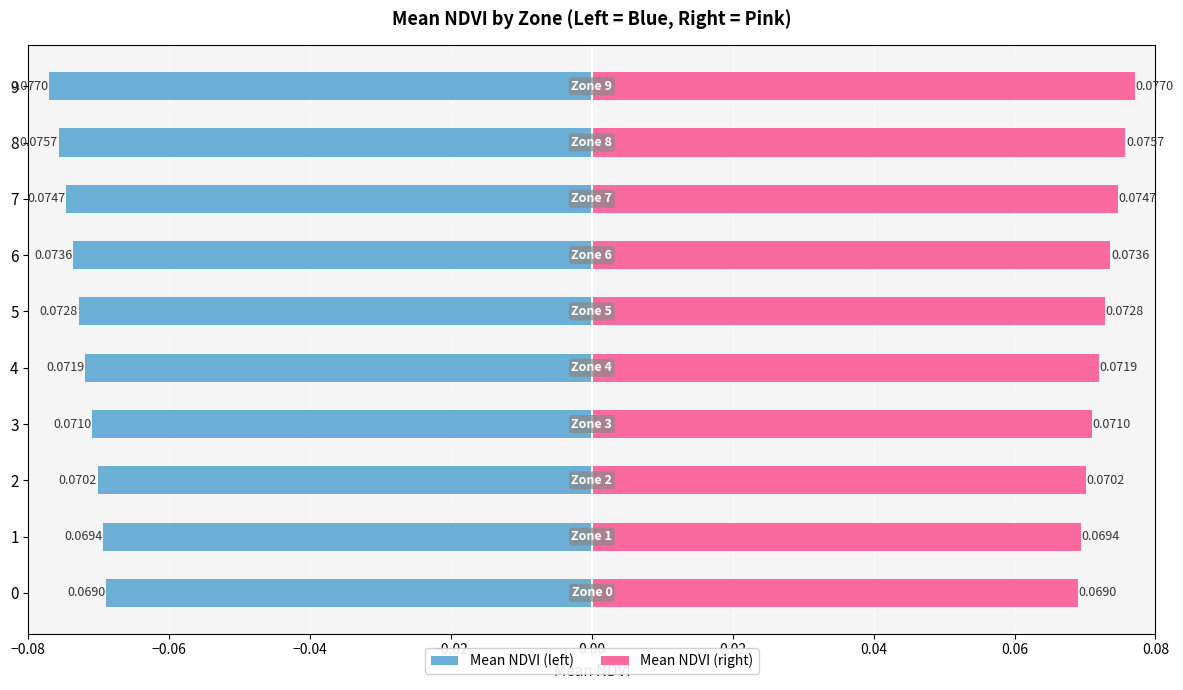

What is the sum of all Mean NDVI (right) values?

0.7